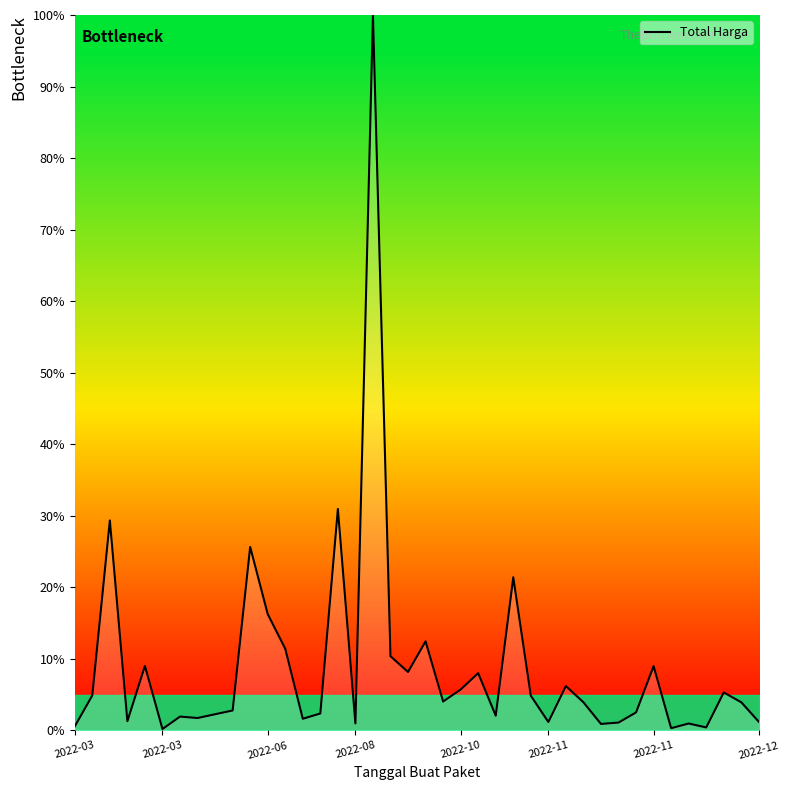

What is the difference between the maximum and minimum values?

99.8